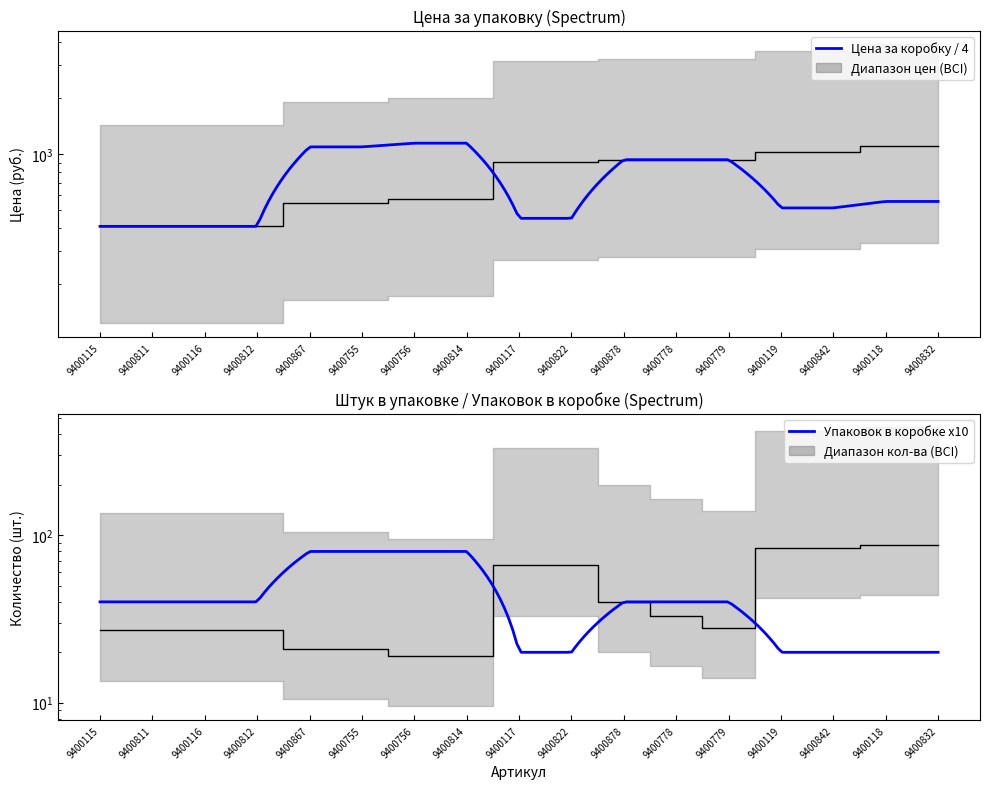

What position from the right is 9400119?

4